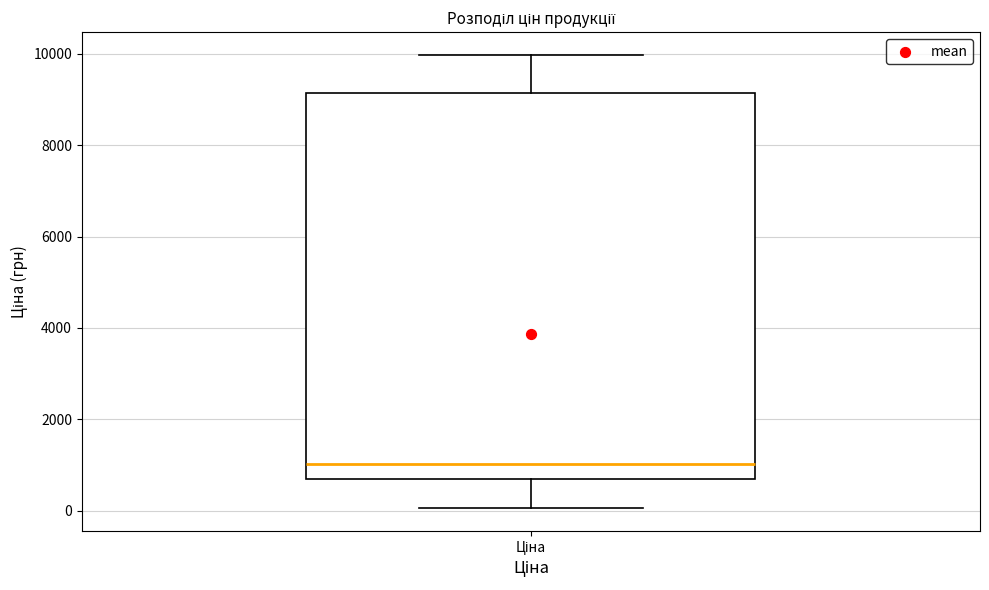

Transcribe this box plot: give where the median line is, the range the box spans, and where the two whiskers end, as read against the y-axis. The values are not printed on the chart, so give them approximately, as read against the axis.

median 1000, box 600 to 9200, whiskers 0 to 10000